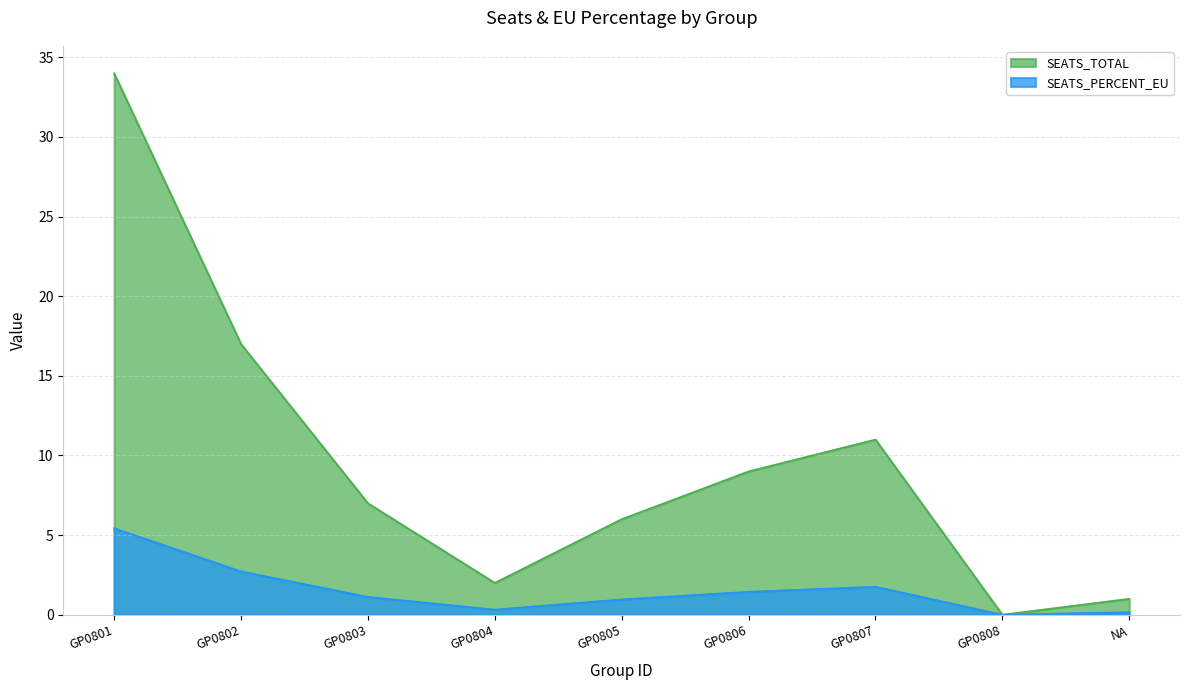

Does the chart display data point markers on the line(s)?

No